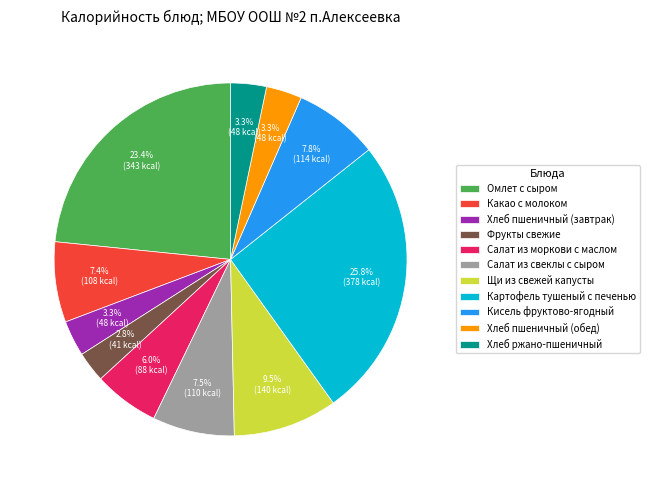

Which slice is the largest?

Картофель тушеный с печенью